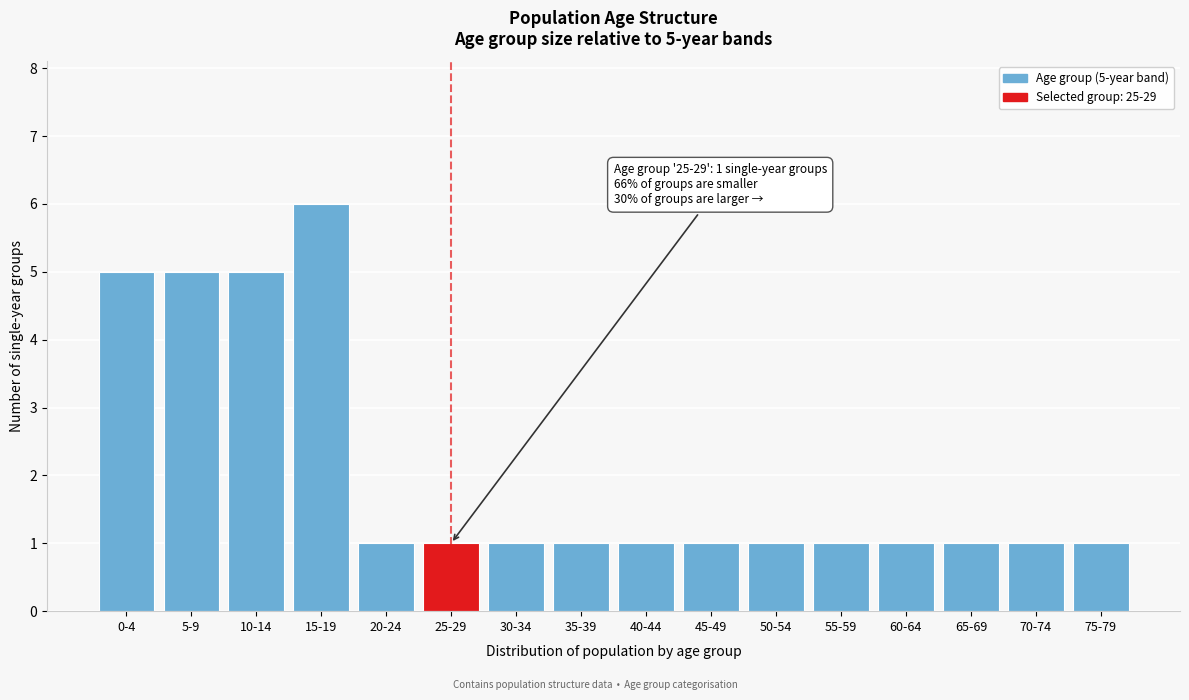

Reading left to right, transcribe all the data shown in this chart.

0-4=5	5-9=5	10-14=5	15-19=6	20-24=1	25-29=1	30-34=1	35-39=1	40-44=1	45-49=1	50-54=1	55-59=1	60-64=1	65-69=1	70-74=1	75-79=1